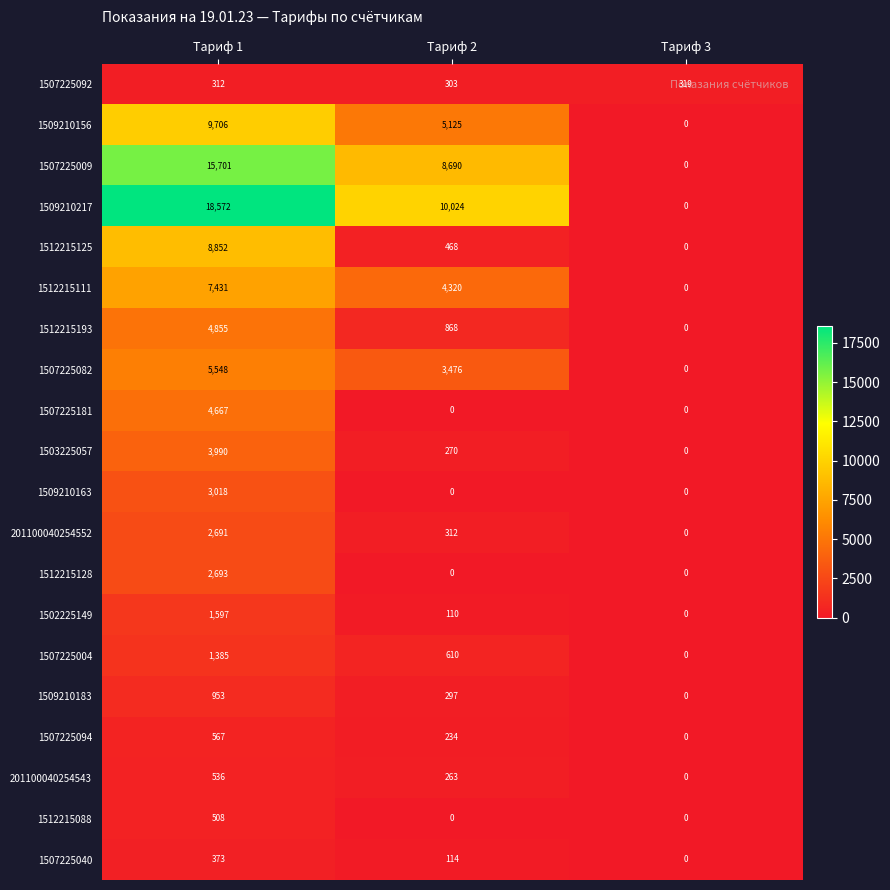

List the series in order of their peak value, lowest first.

1507225092, 1507225040, 1512215088, 201100040254543, 1507225094, 1509210183, 1507225004, 1502225149, 201100040254552, 1512215128, 1509210163, 1503225057, 1507225181, 1512215193, 1507225082, 1512215111, 1512215125, 1509210156, 1507225009, 1509210217